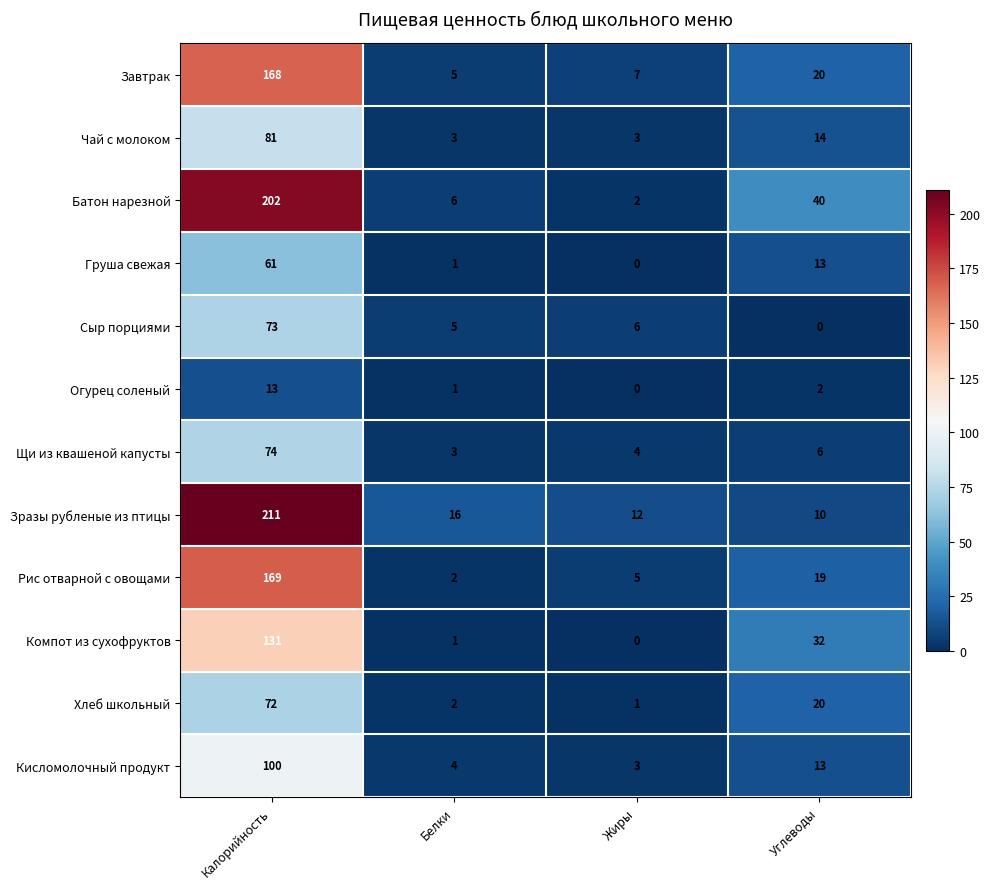

Is it true that Компот из сухофруктов equals 49 at Калорийность?

False